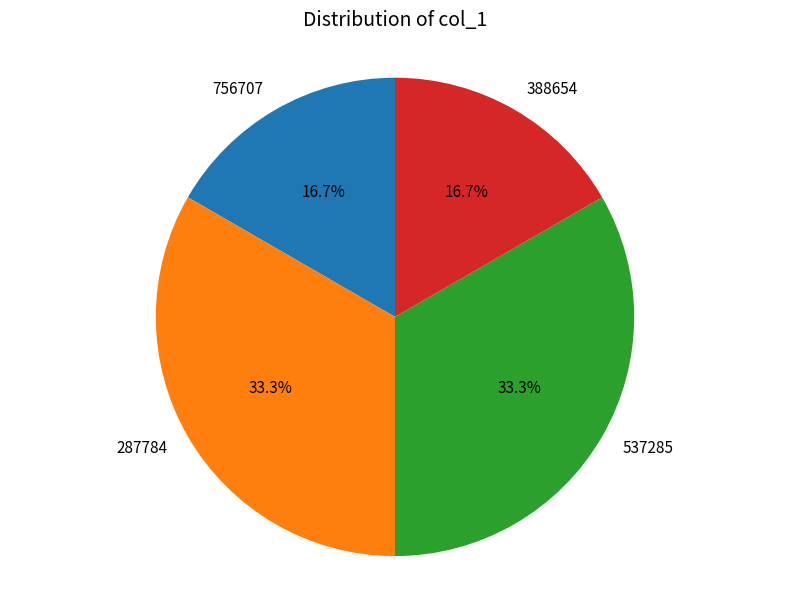

To the nearest percent, what percentage of the pie is 287784?

33%